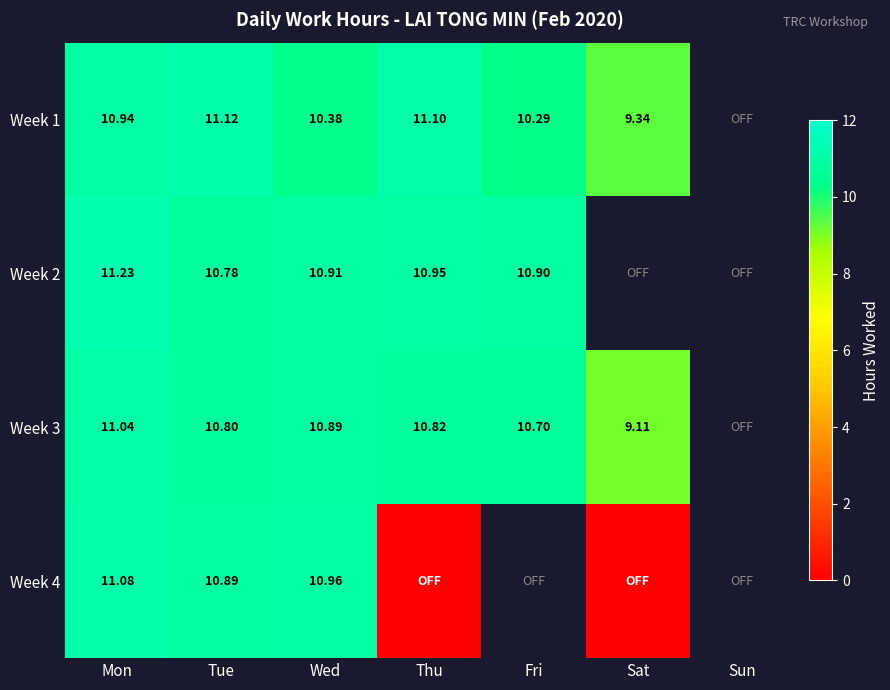

Is the value of Week 3 at Fri greater than the value of Week 1 at Tue?

No